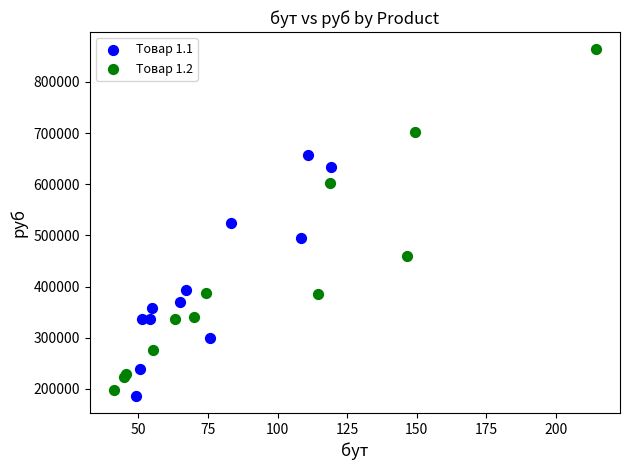

What are all the series names shown in the legend?

Товар 1.1, Товар 1.2